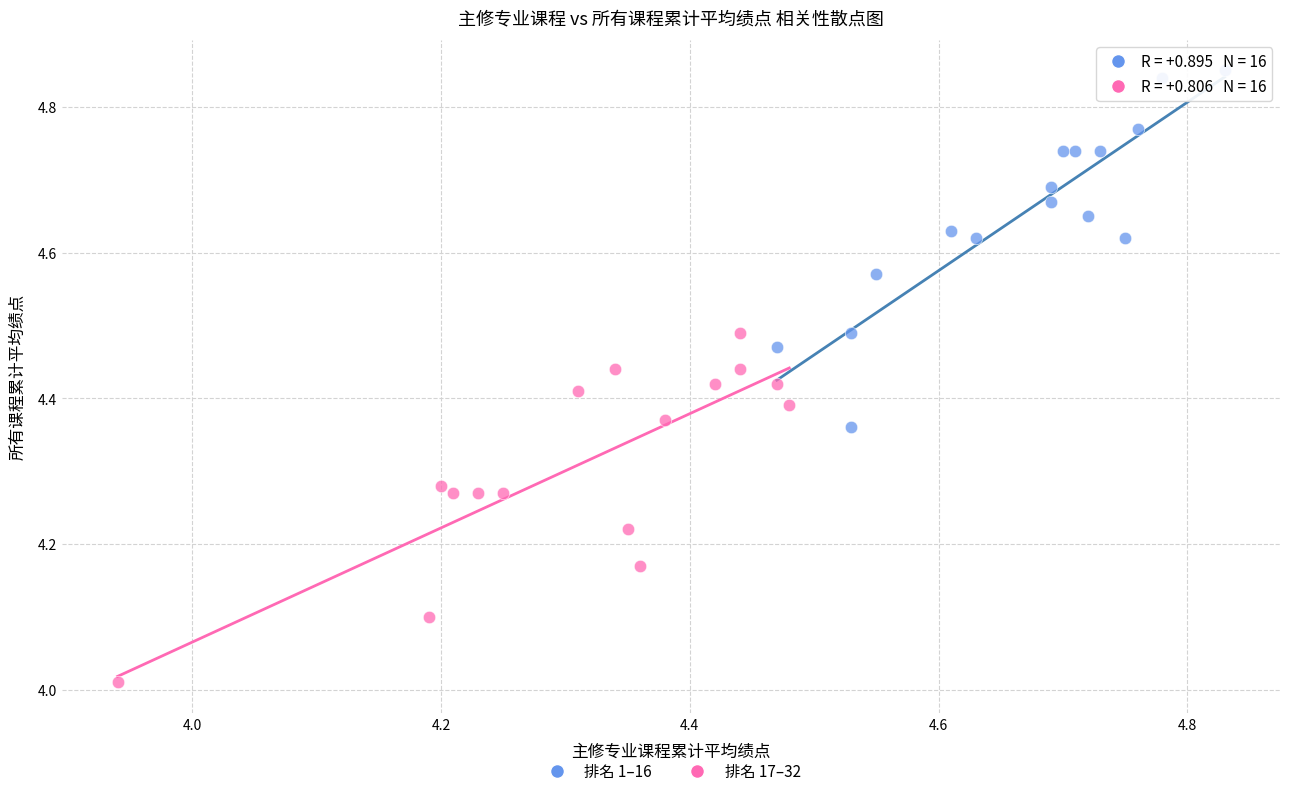

Which series contains the highest Y value?

排名 1–16